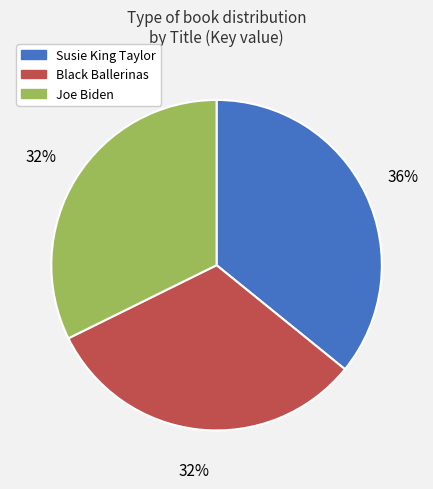

How many segments does this pie chart have?

3